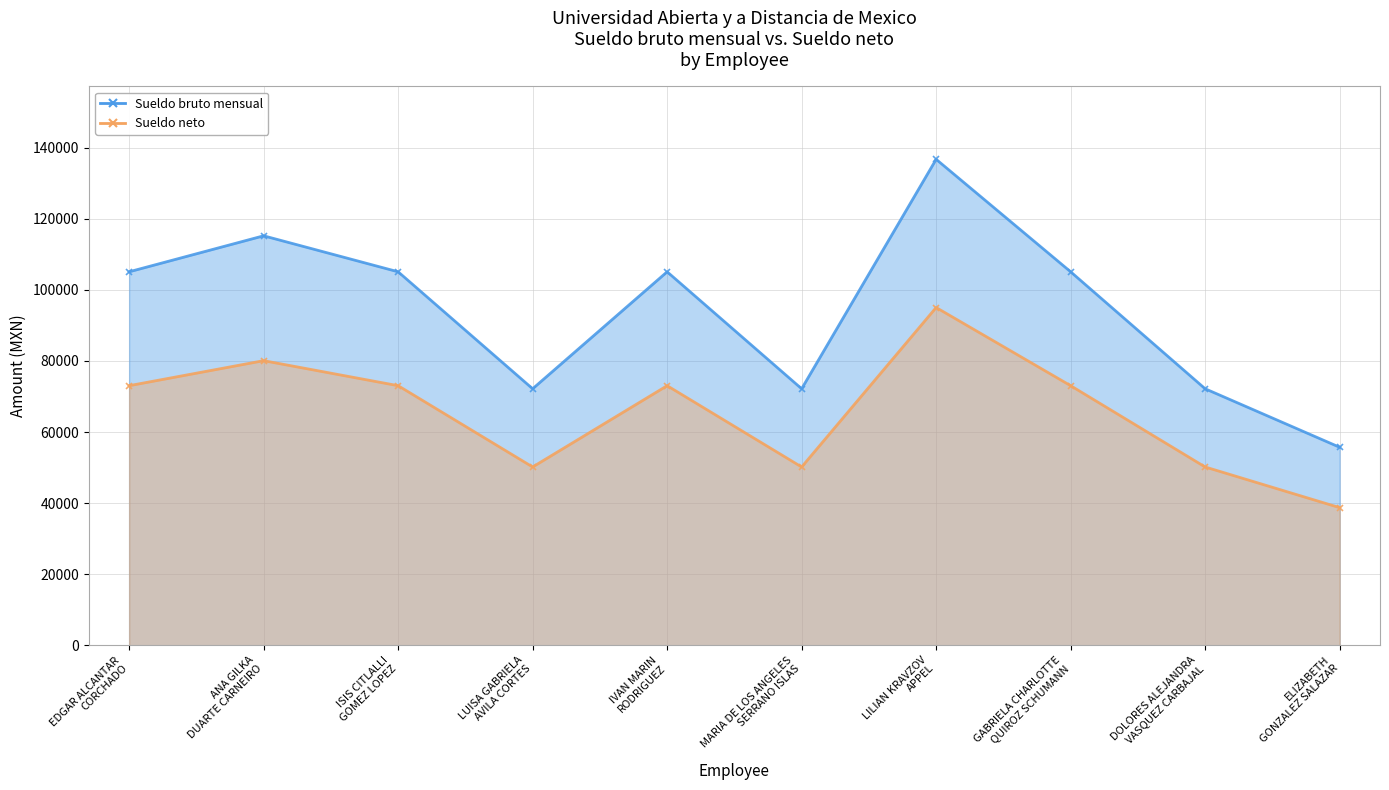

What is the highest value of the Sueldo neto series?

95037.8